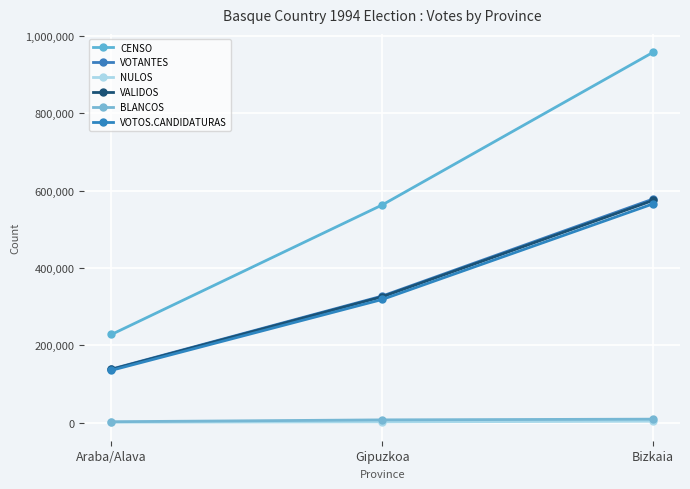

The value of CENSO at Bizkaia is 1706643. True or false?

False